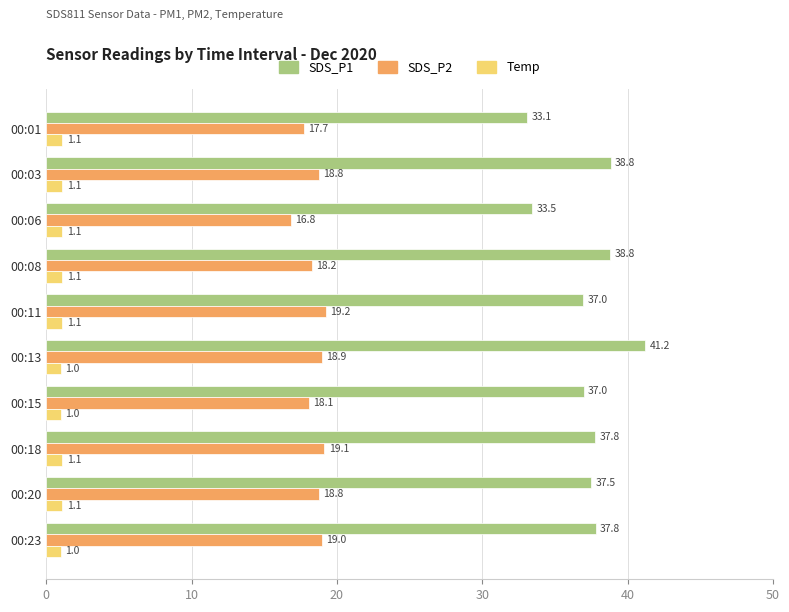

What is the minimum value shown in the chart?

1.0